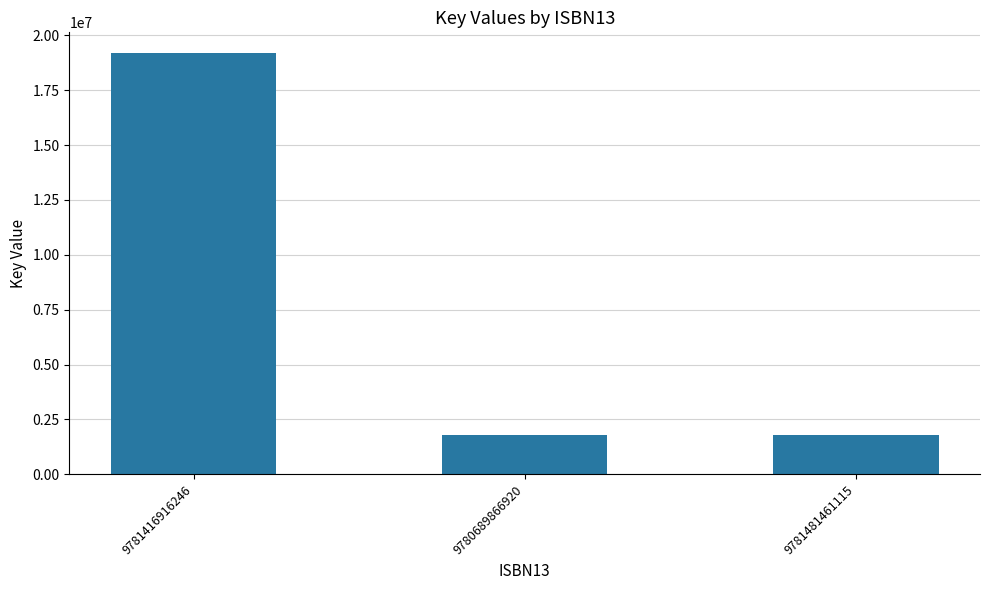

What value does the data have at 9781481461115, to the nearest 50?

1783350